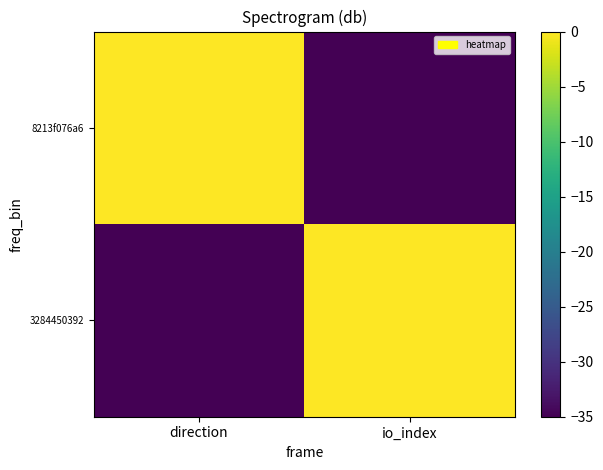

Between direction and io_index, which series saw the biggest shift?

3284450392